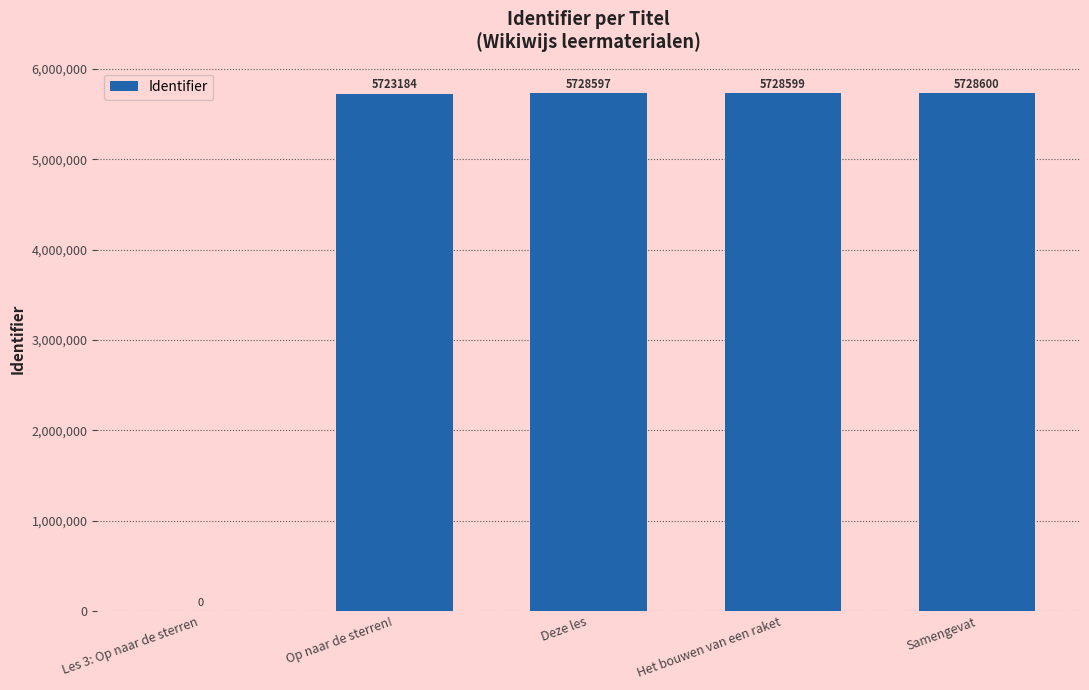

Reading right to left, transcribe all the data shown in this chart.

5728600	5728599	5728597	5723184	0